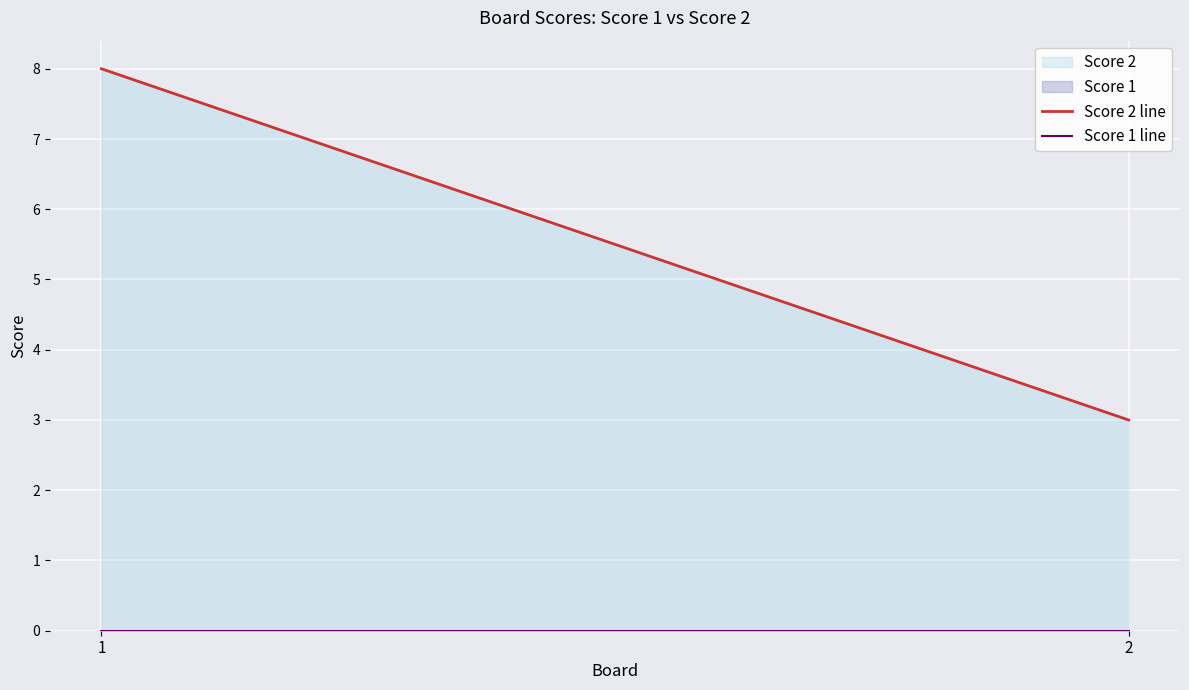

Which series has the largest total across all categories?

Score 2